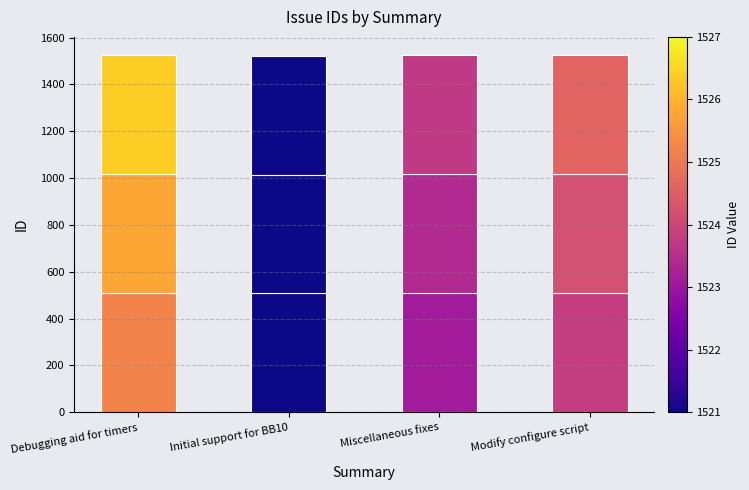

What is the total value across all series at Modify configure script?

1525.0